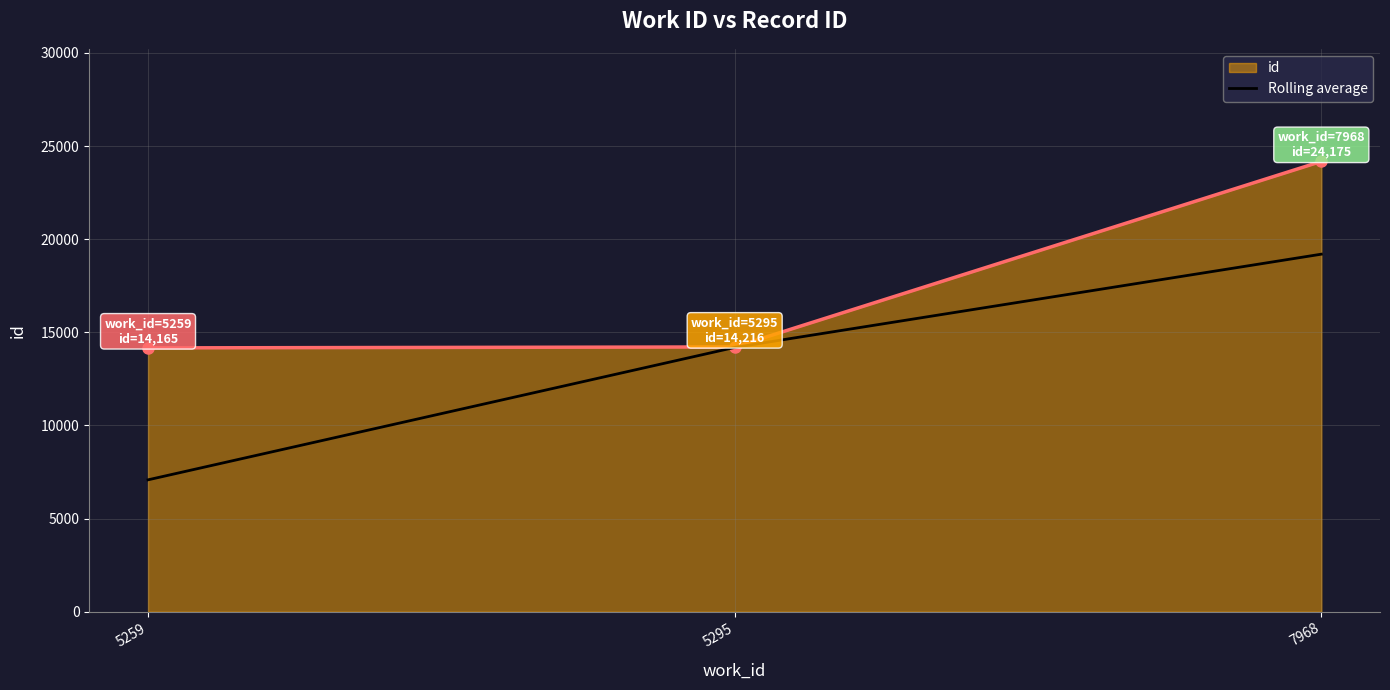

Which series has the largest total across all categories?

id